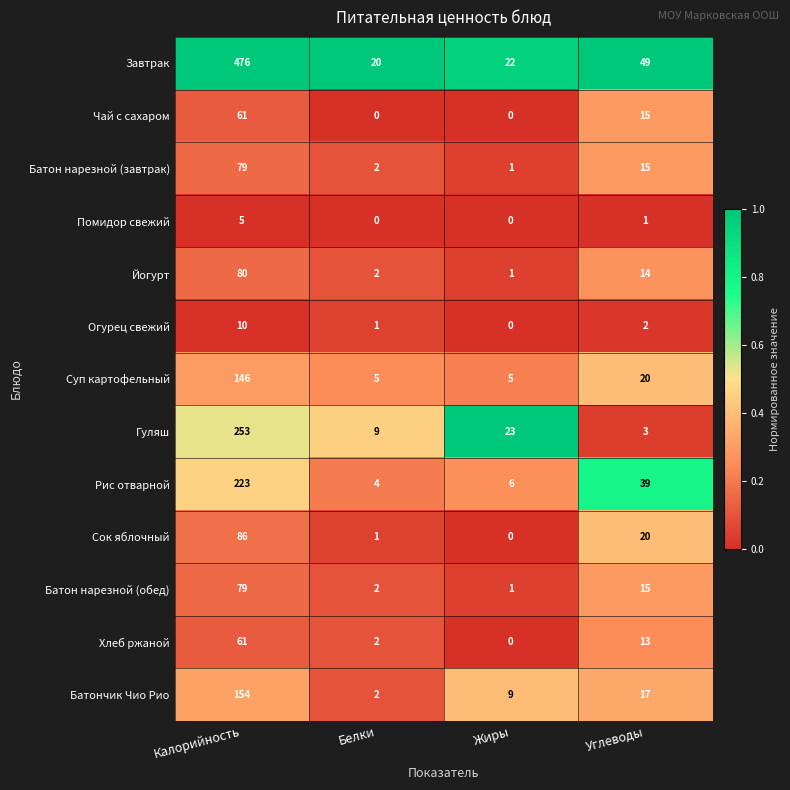

What is the difference between the maximum and minimum values in the Огурец свежий series?

10